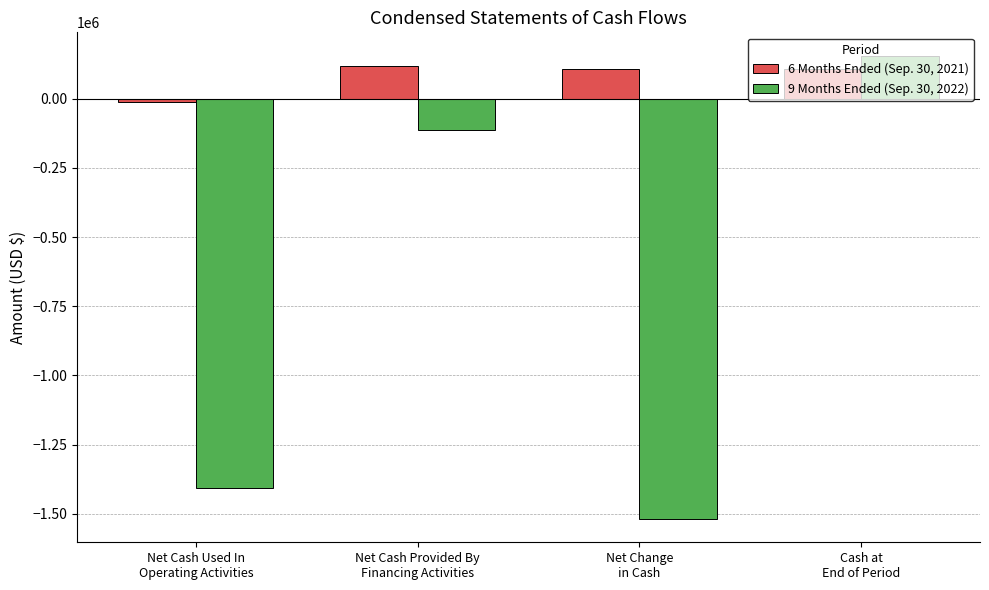

How many negative values does the 6 Months Ended (Sep. 30, 2021) series have?

1